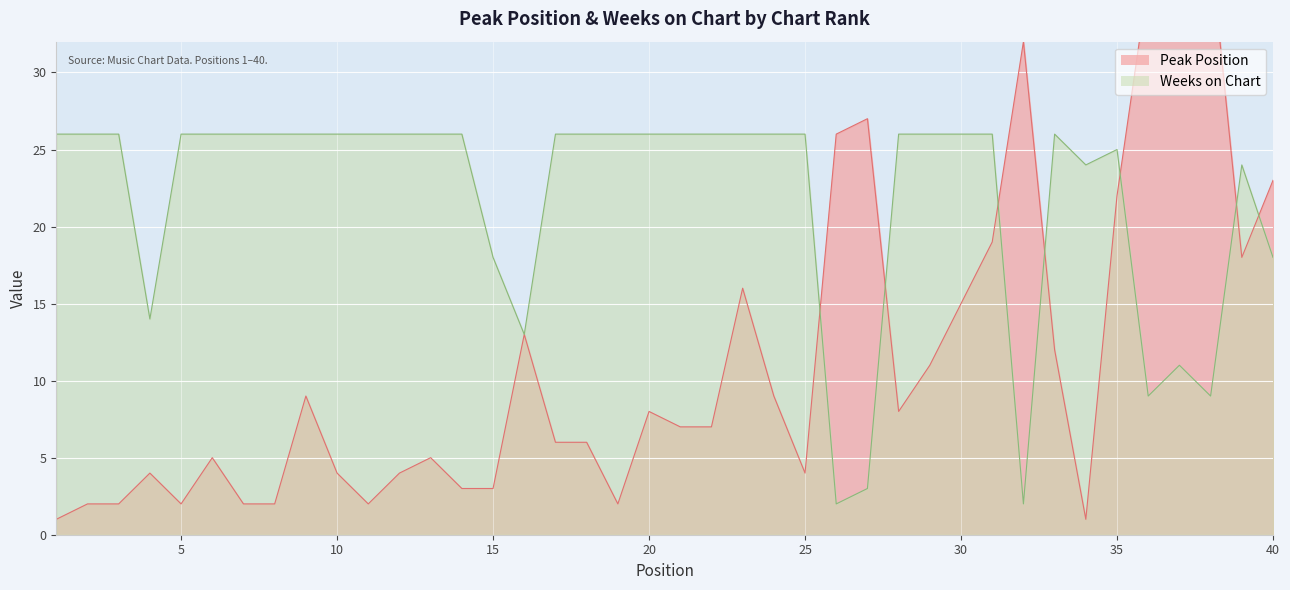

Which series has the largest total across all categories?

Weeks on Chart